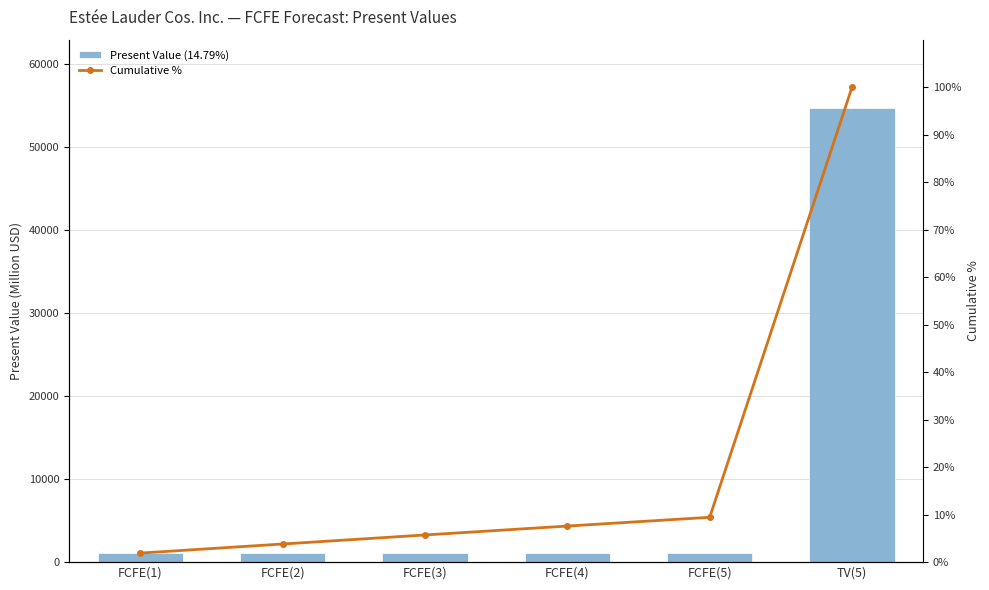

The value of Present Value (14.79%) at FCFE(3) is 1858.2. True or false?

False